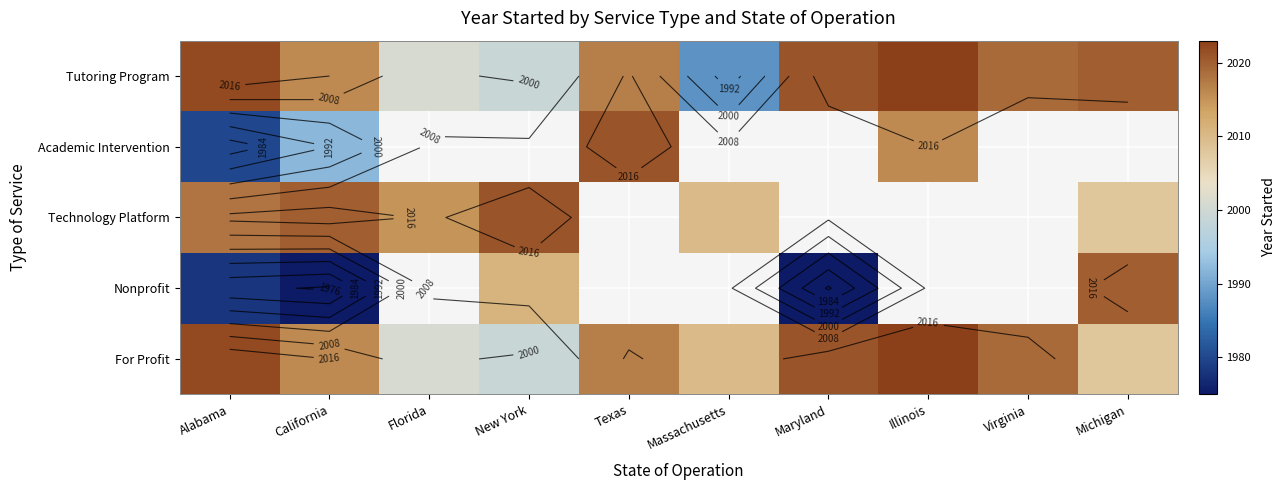

The For Profit series shows 3393.4 at Massachusetts. True or false?

False